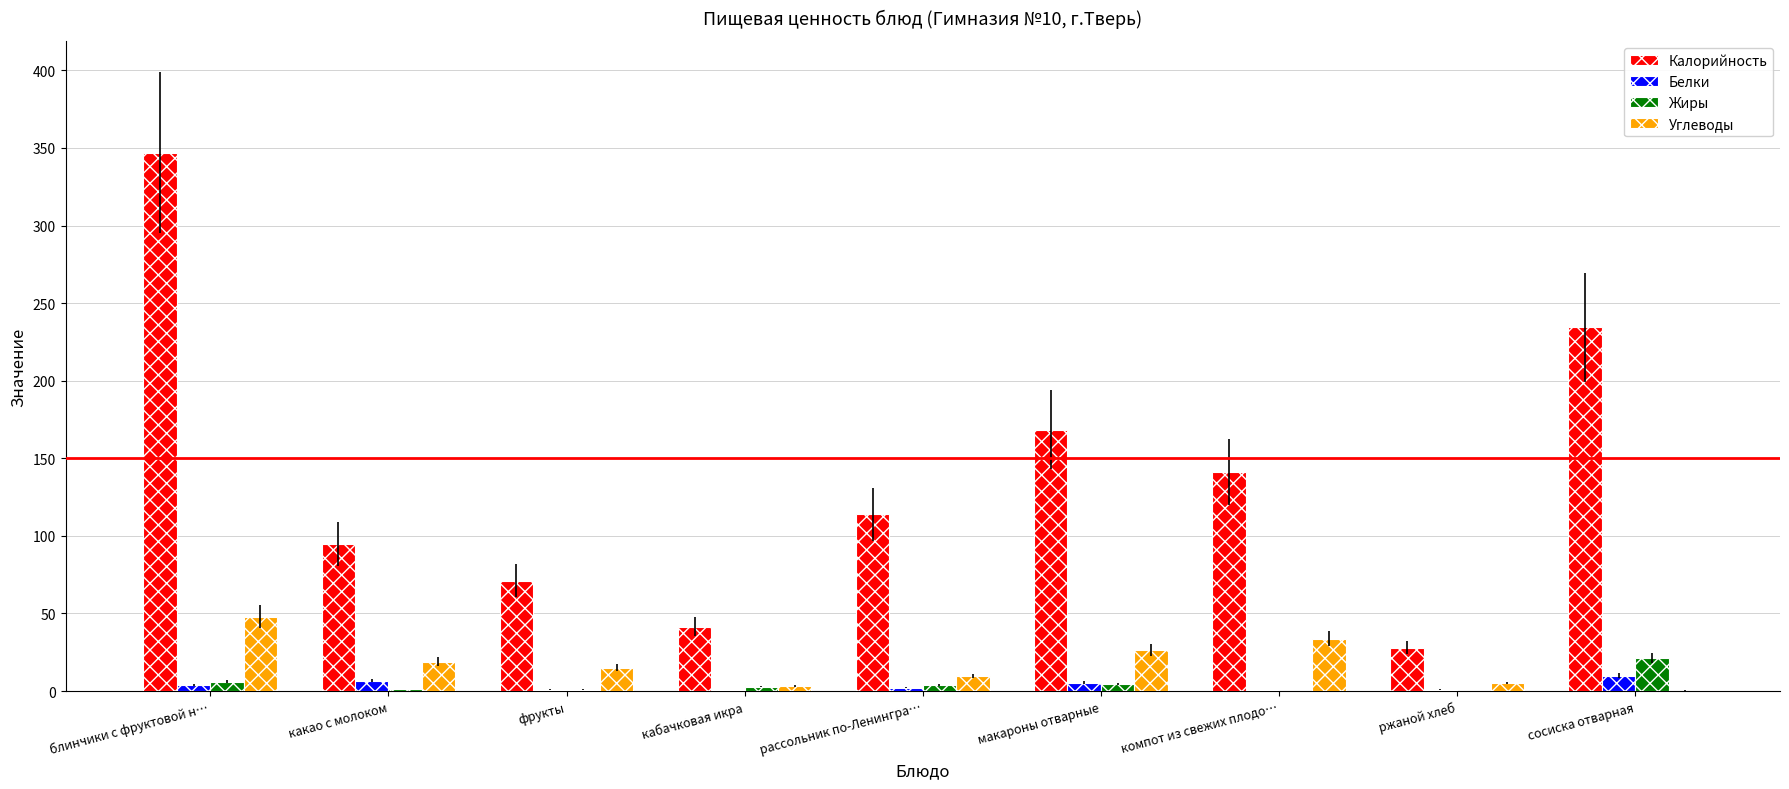

What is the total value across all series at фрукты?

88.0